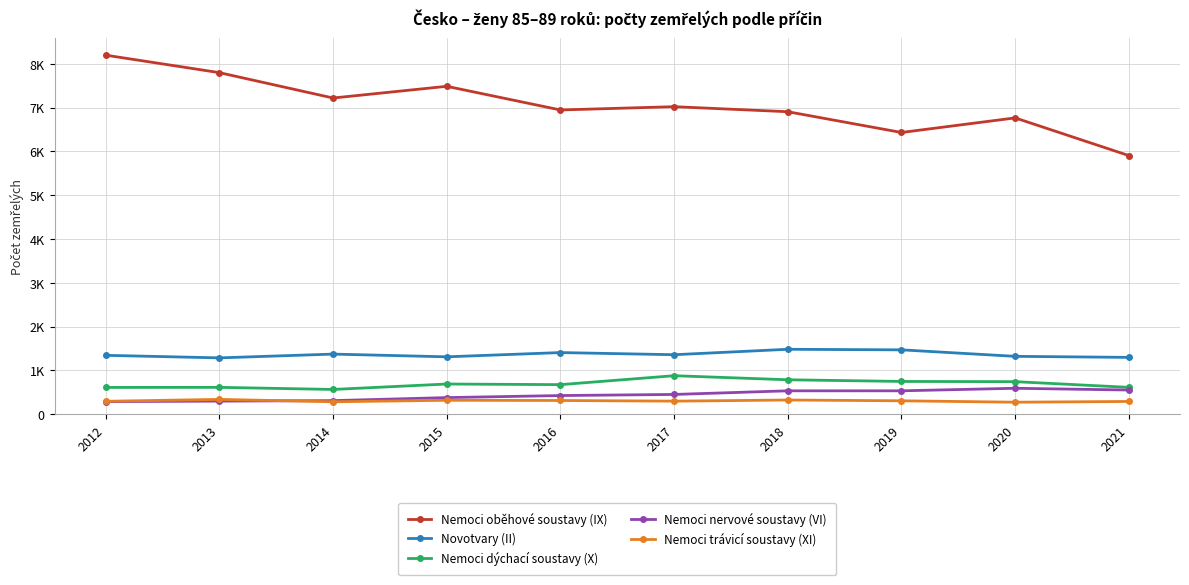

What is the difference between the maximum and minimum values in the Novotvary (II) series?

196